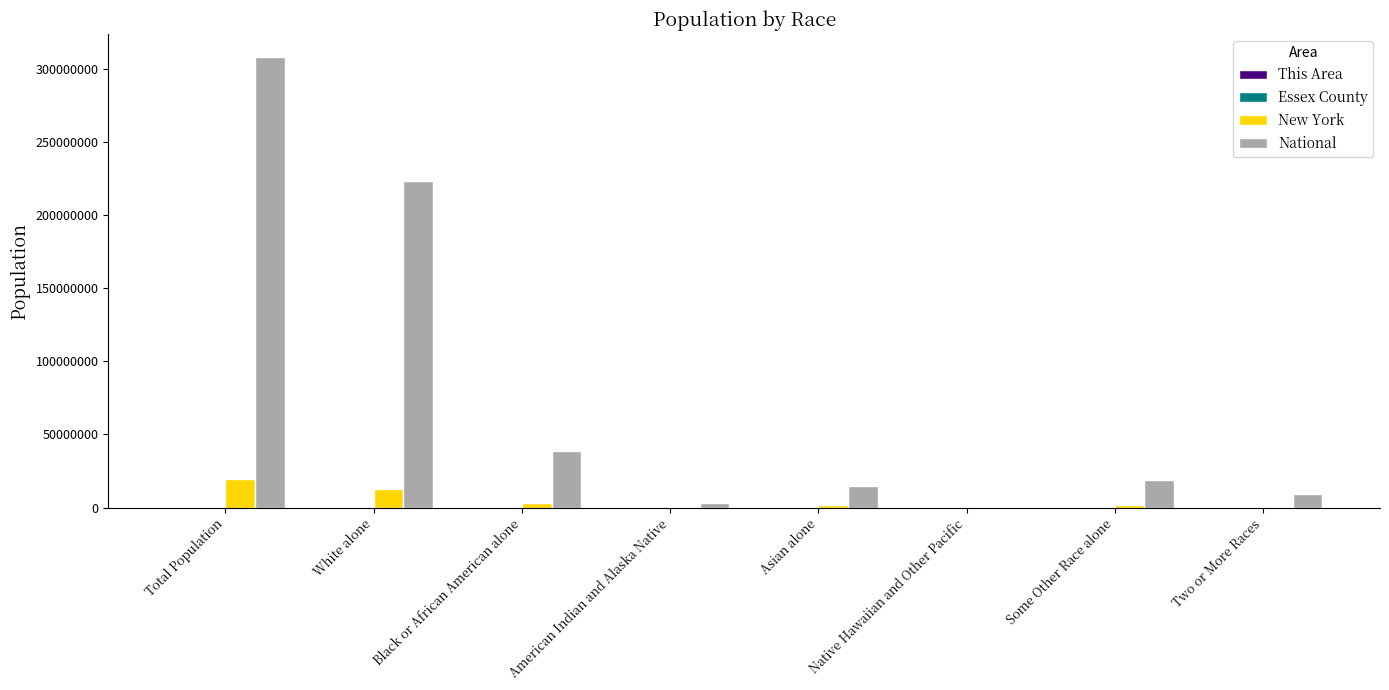

Which series changed the most between White alone and Some Other Race alone?

National